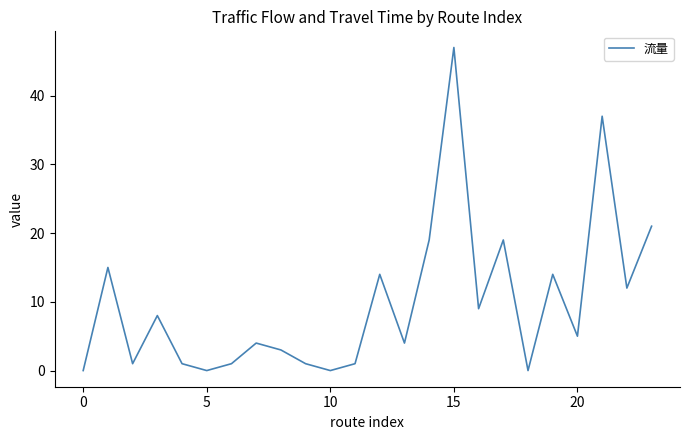

What is the maximum value shown in the chart?

47